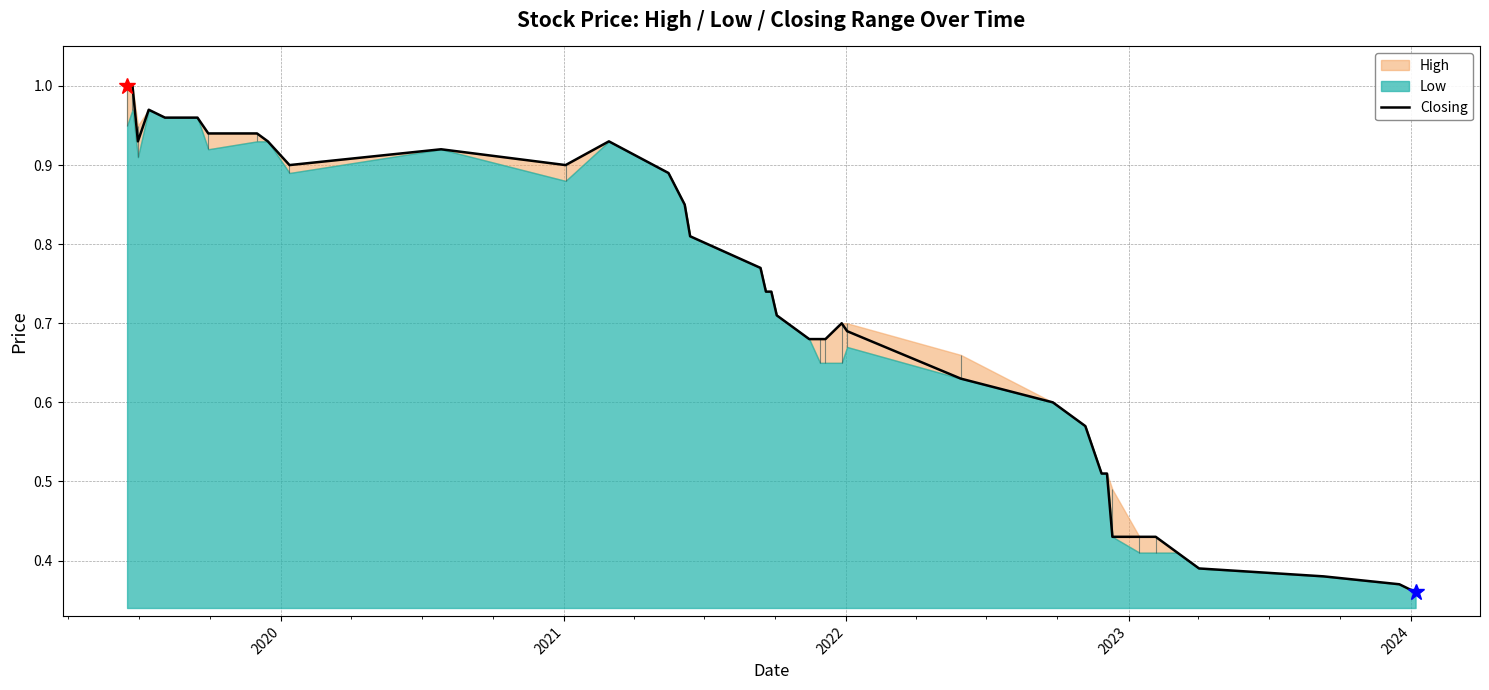

Does the chart display data point markers on the line(s)?

No